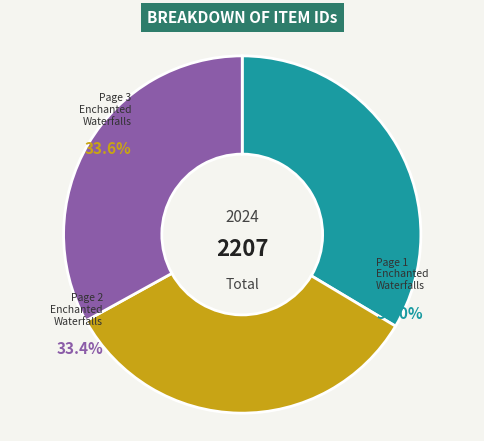

Is it true that Page 3, The Enchanted Waterfalls is 48% of the pie?

False